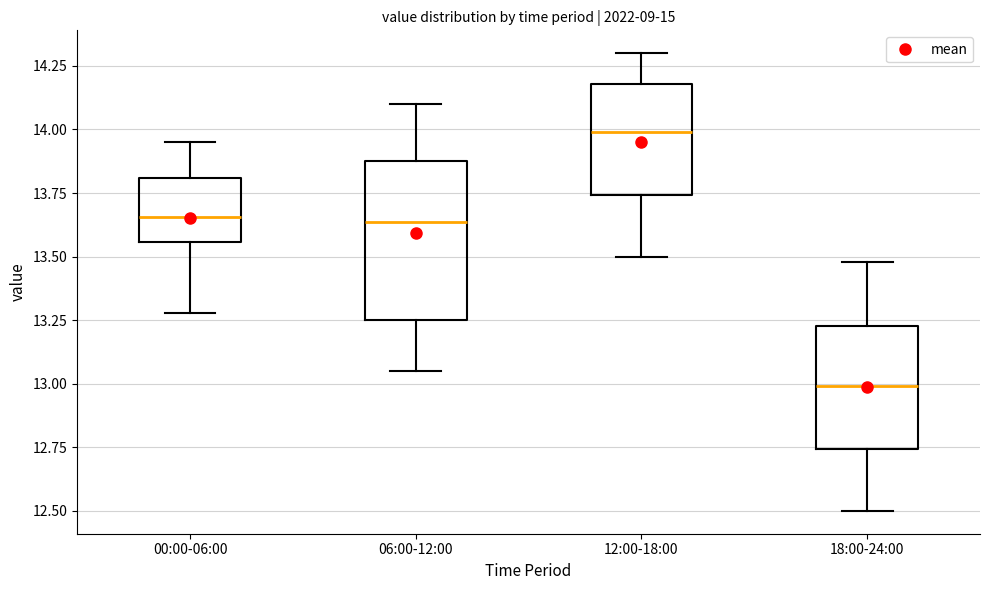

Which box has the lowest median line?

18:00-24:00